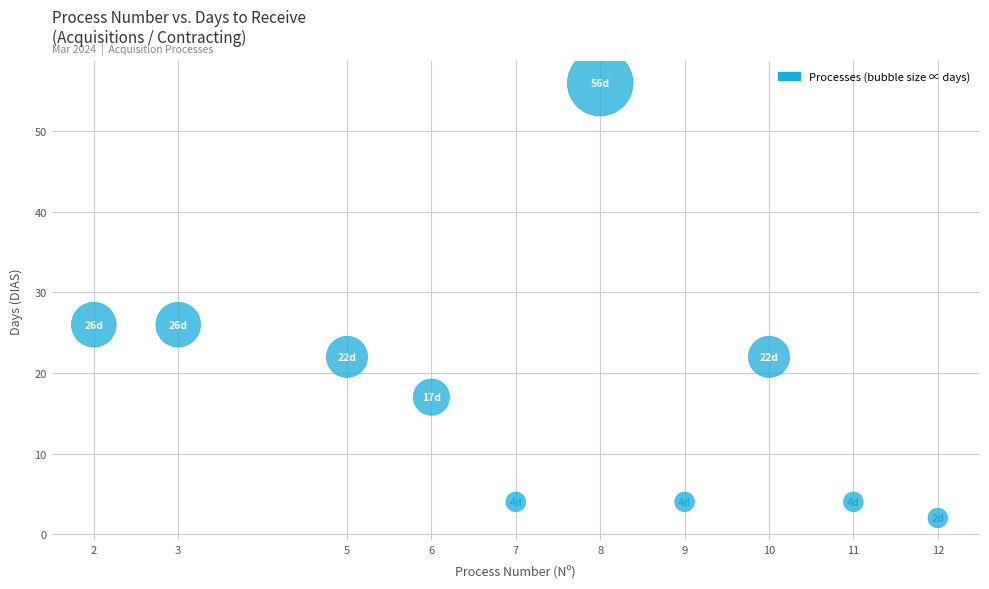

What is the range of Y values (max minus min)?

54